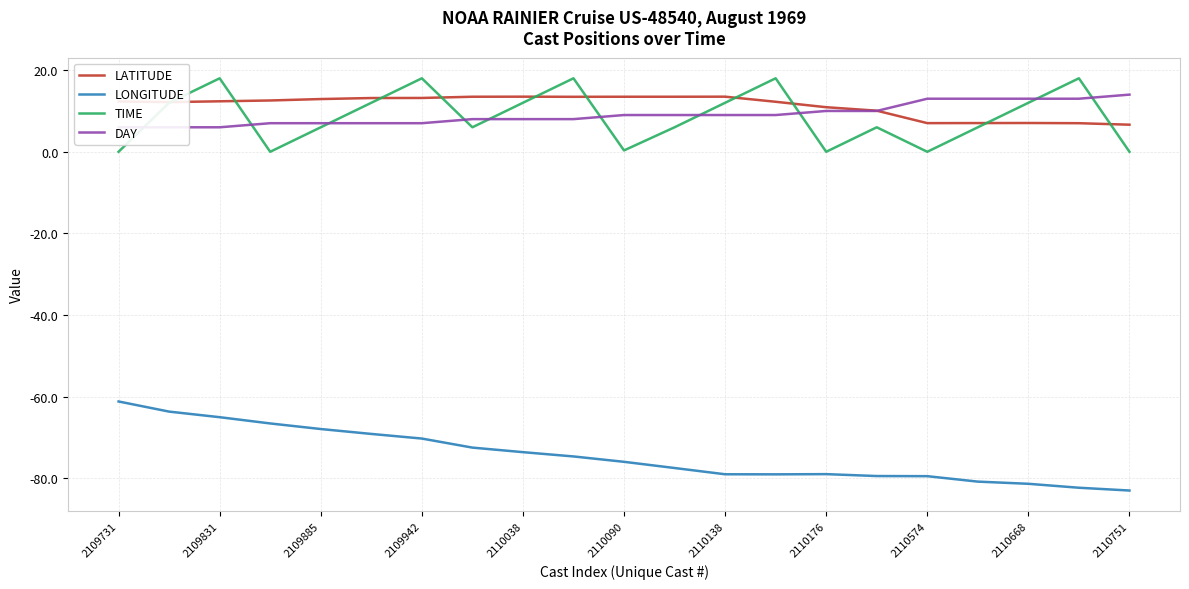

True or false: TIME has a value of 19.9 at 2110138.

False